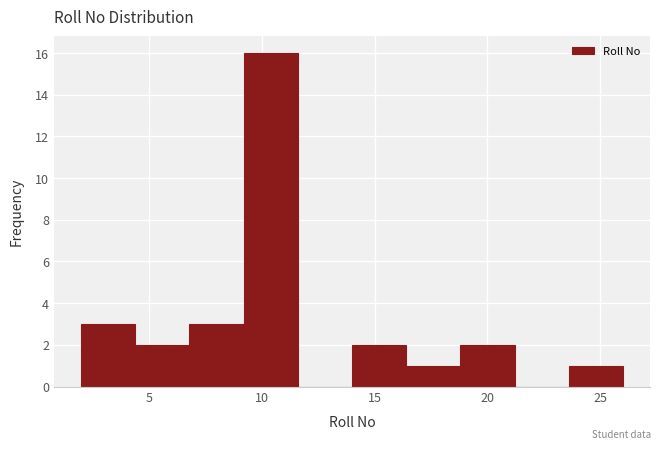

Over which range of the x-axis is the bar tallest?

9.2 to 11.6